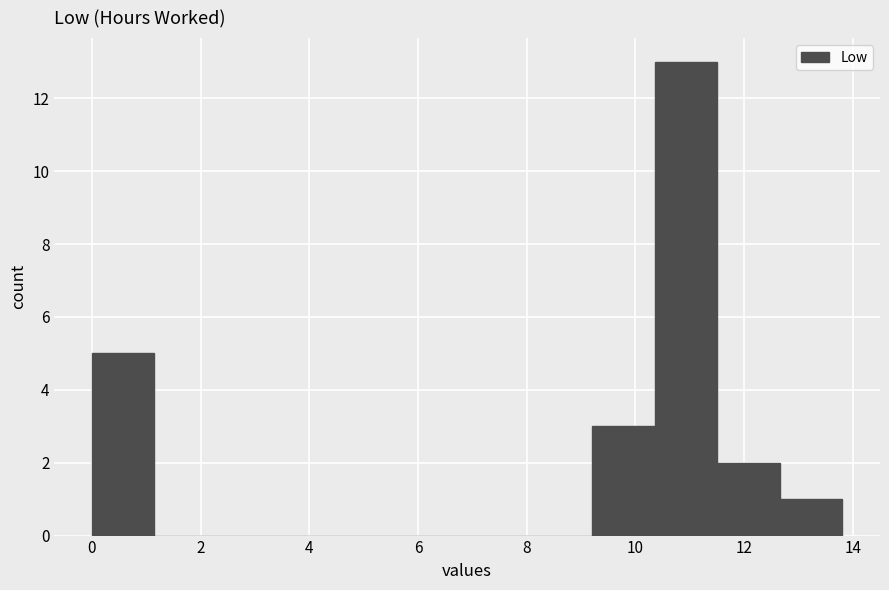

Reading left to right, transcribe this chart: for each bar, give the range it covers on the x-axis and its height. Neither the bar edges nor the heights are printed on the chart, so give them approximately, as read against the axes.

0.0 to 1.2: 5
1.2 to 2.4: 0
2.4 to 3.4: 0
3.4 to 4.6: 0
4.6 to 5.8: 0
5.8 to 7.0: 0
7.0 to 8.0: 0
8.0 to 9.2: 0
9.2 to 10.4: 3
10.4 to 11.6: 13
11.6 to 12.6: 2
12.6 to 13.8: 1